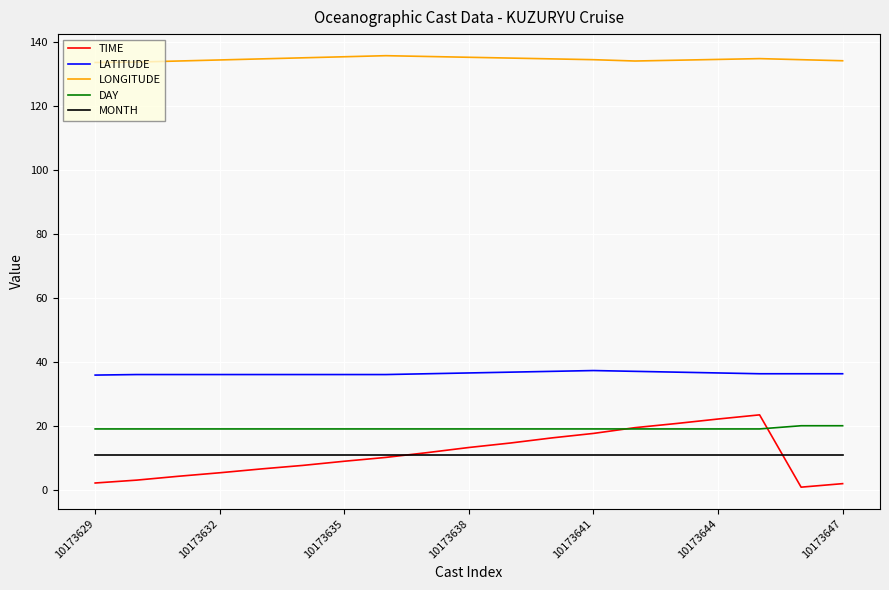

Which series has the largest total across all categories?

LONGITUDE